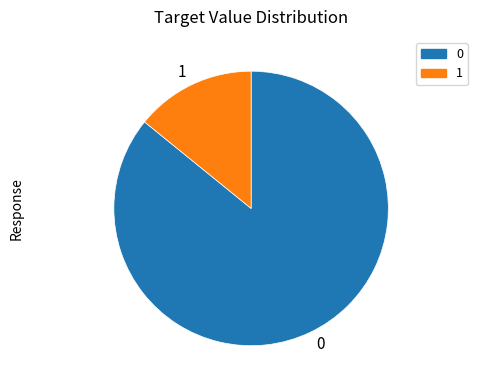

What is the ratio of the value at 0 to the value at 1?

6.1